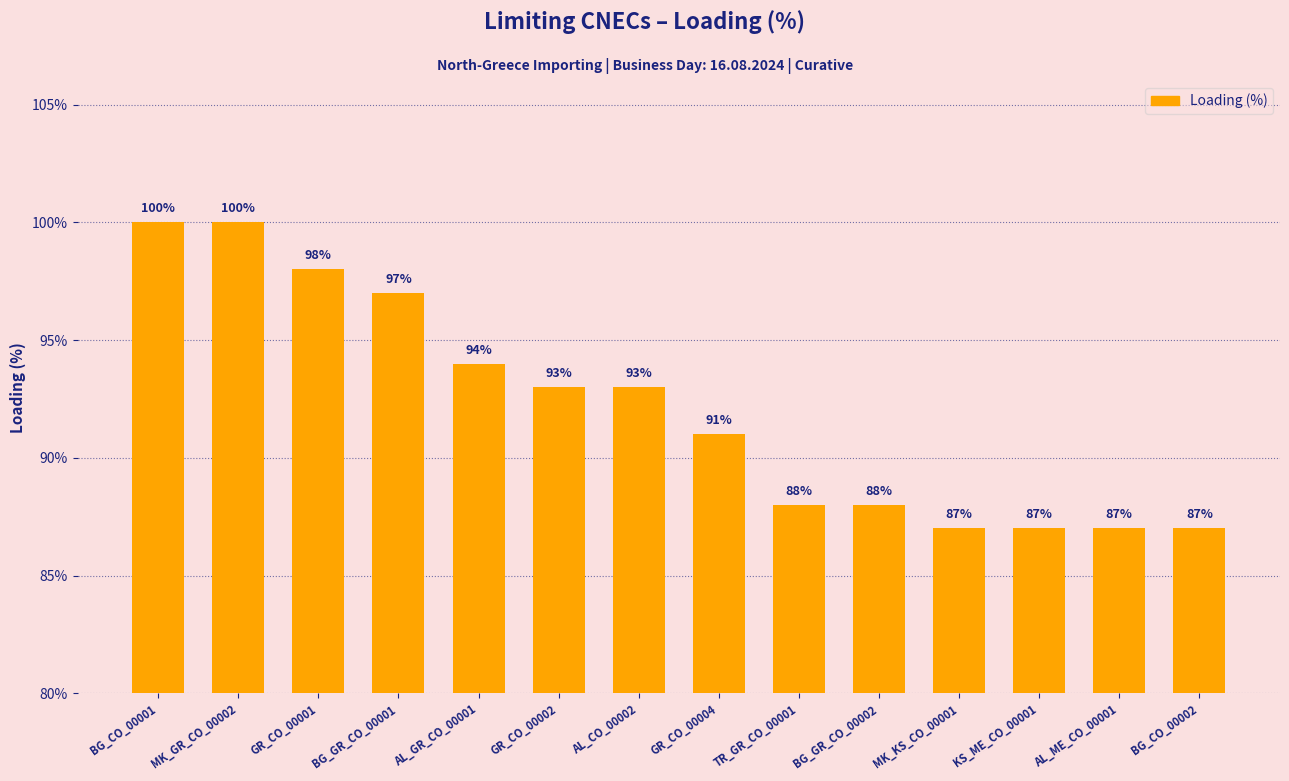

Reading right to left, list all the values displayed in this chart.

BG_CO_00002=87	AL_ME_CO_00001=87	KS_ME_CO_00001=87	MK_KS_CO_00001=87	BG_GR_CO_00002=88	TR_GR_CO_00001=88	GR_CO_00004=91	AL_CO_00002=93	GR_CO_00002=93	AL_GR_CO_00001=94	BG_GR_CO_00001=97	GR_CO_00001=98	MK_GR_CO_00002=100	BG_CO_00001=100